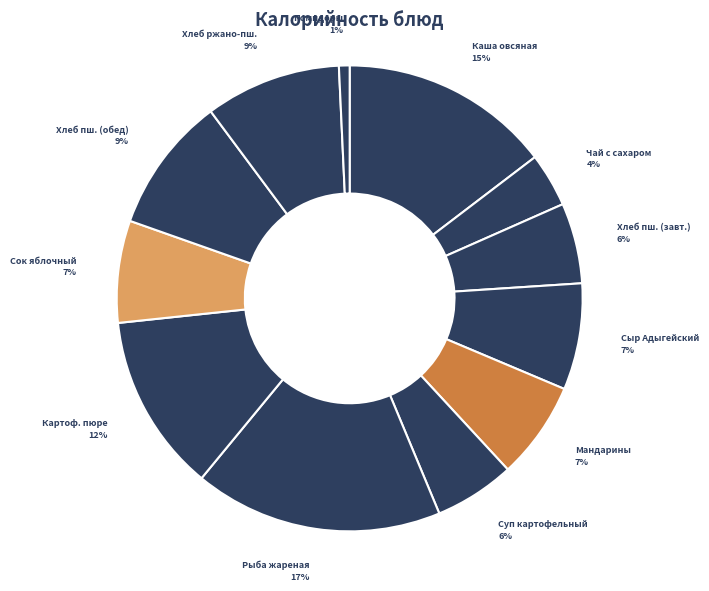

How many segments does this pie chart have?

12